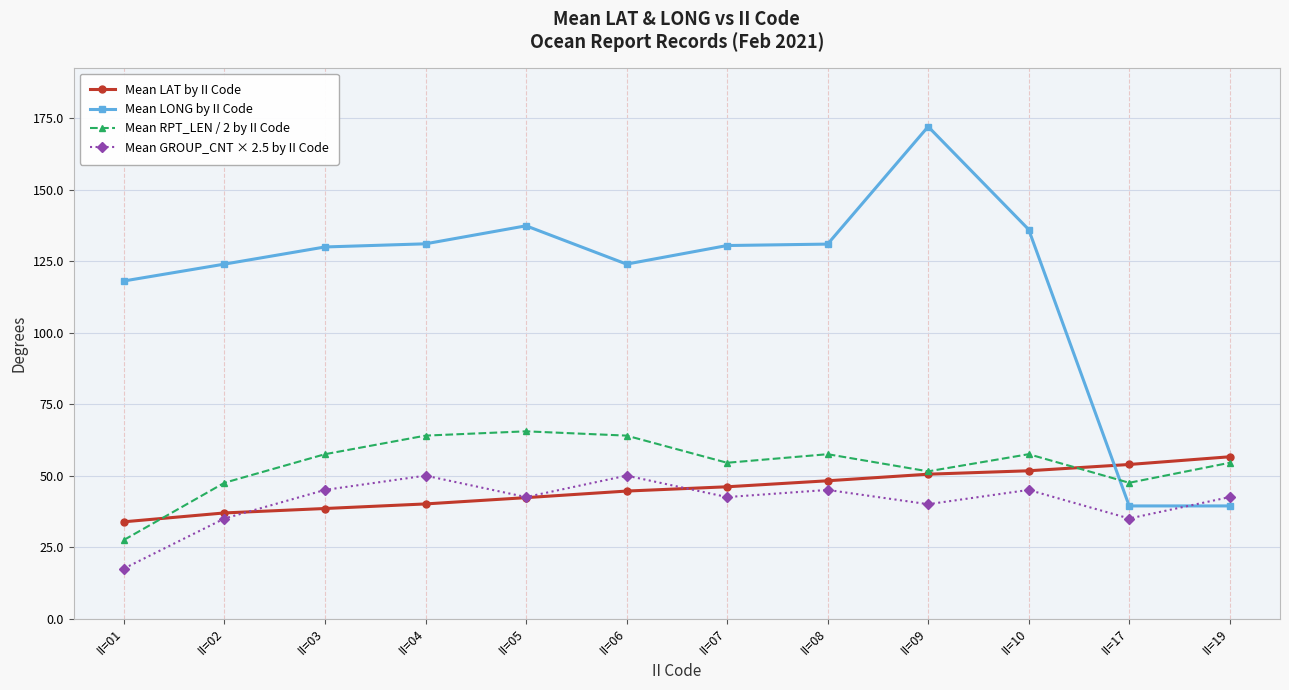

What is the difference between the highest and lowest values at II=03?

91.5